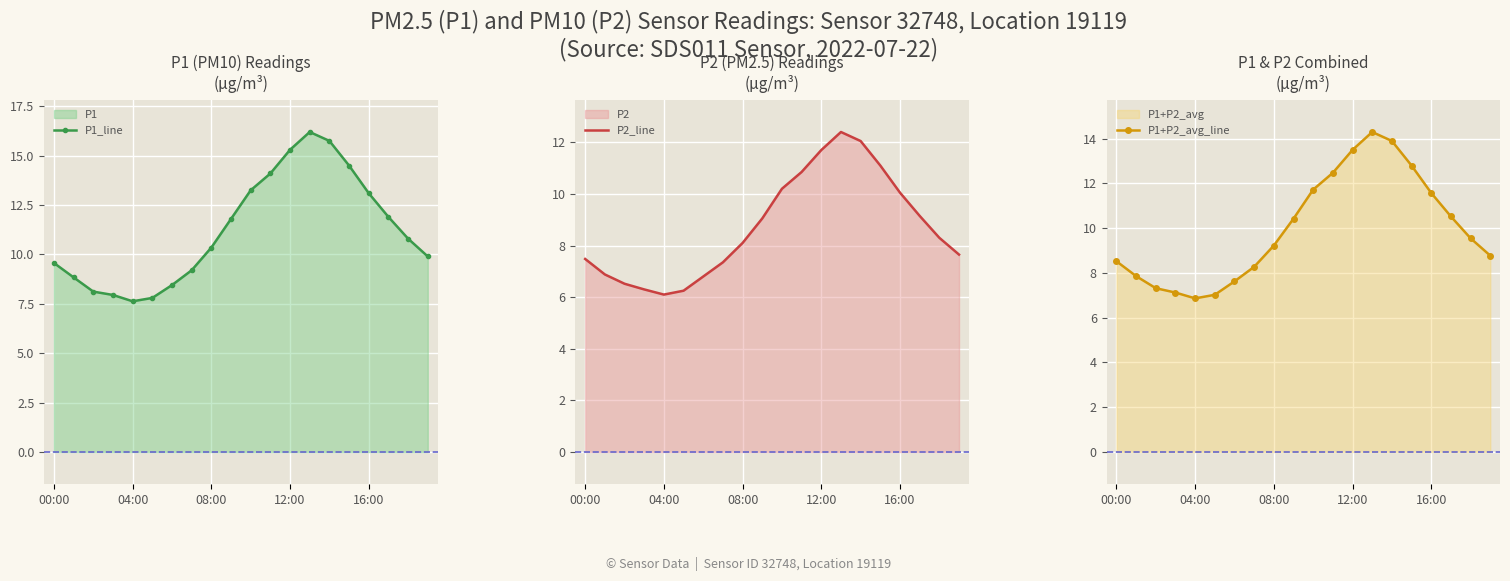

The value of P1_line at 12:00 is 24.0. True or false?

False